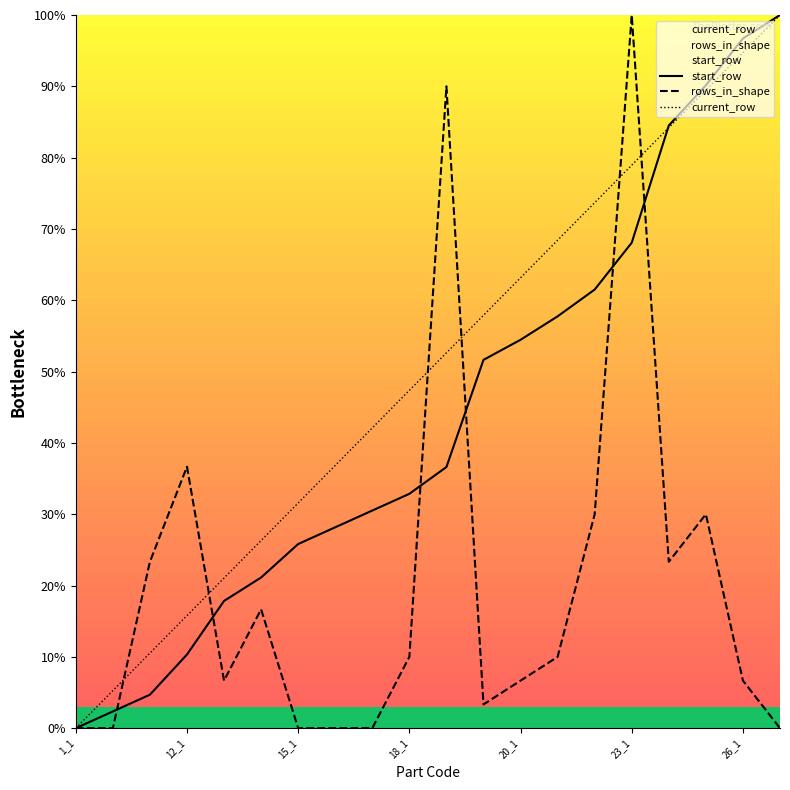

What is the value of the rows_in_shape point at the 13th from the left?

6.7